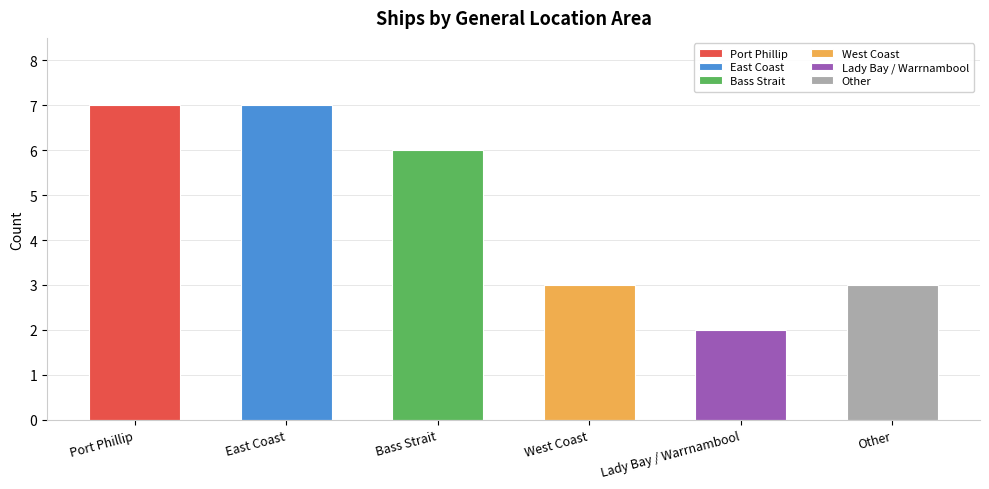

What is the sum of the values at West Coast and East Coast?

10